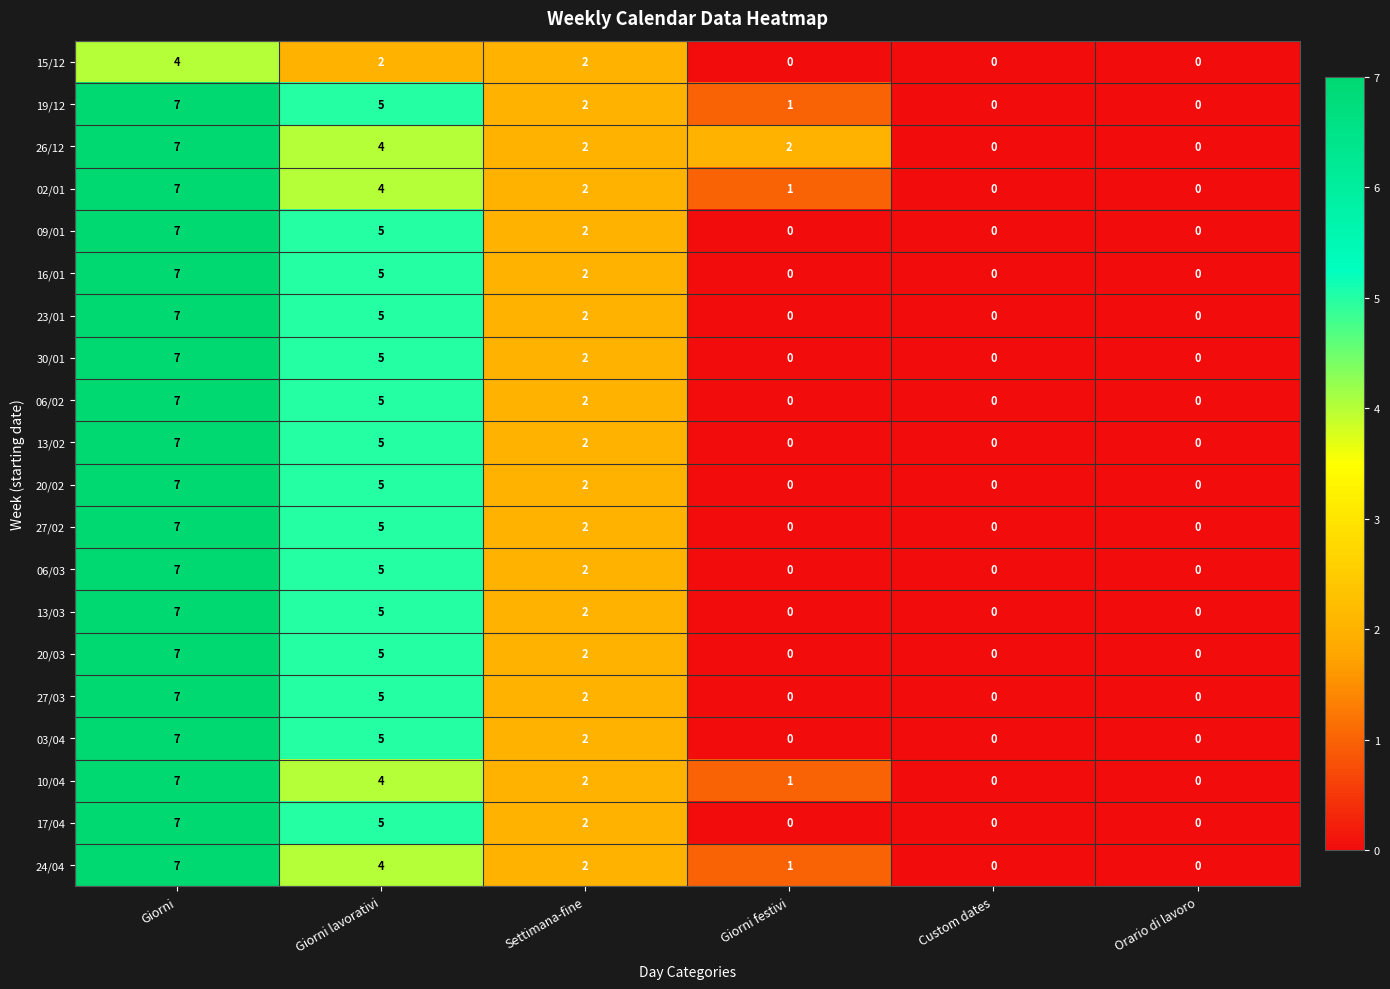

At which category does the chart reach its peak across all series?

Giorni